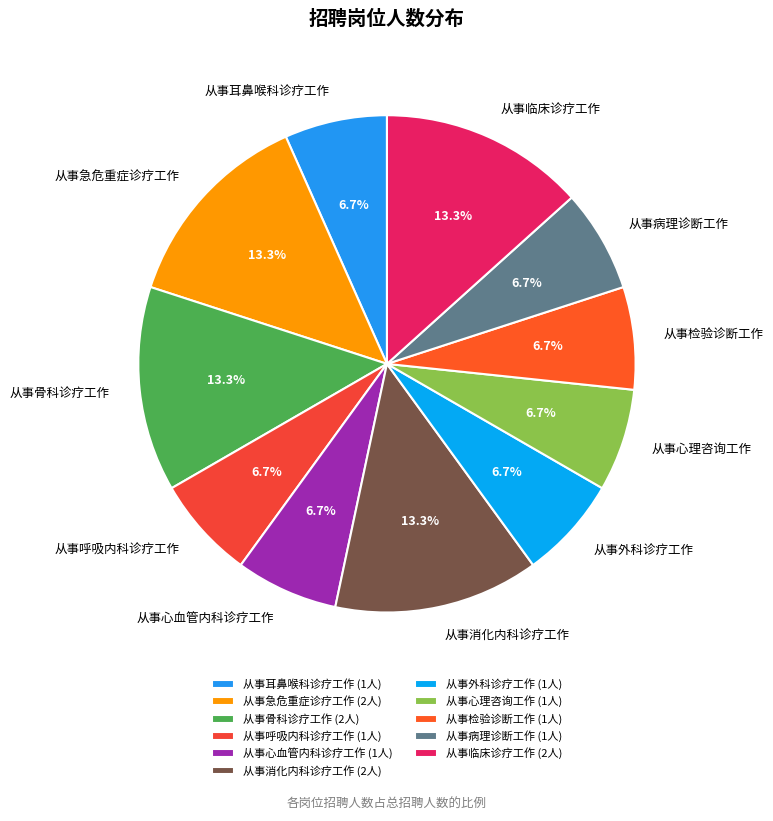

What percentage is the 从事呼吸内科诊疗工作 slice, to the nearest percent?

7%